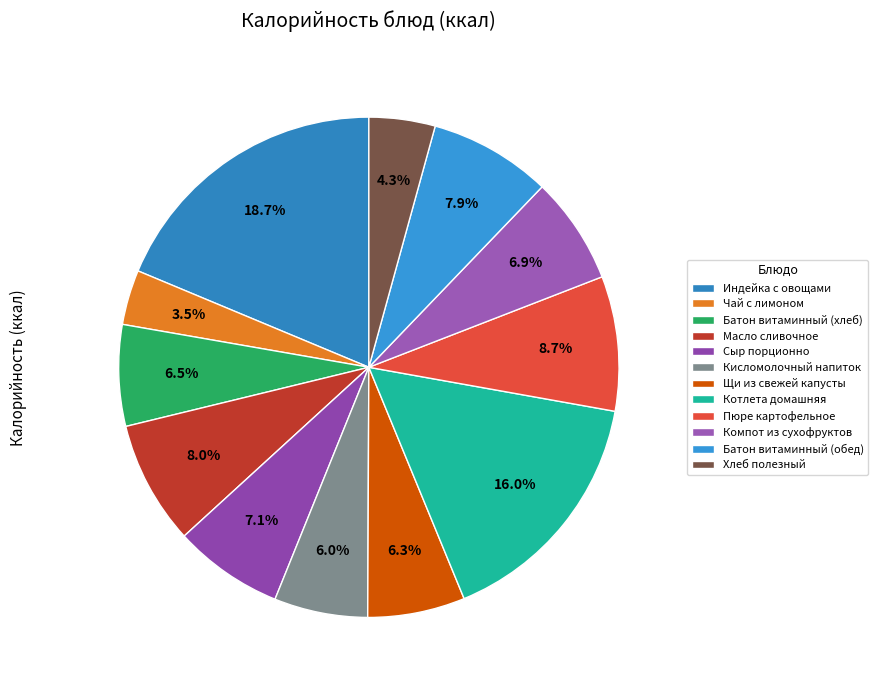

What is the ratio of the value at Батон витаминный (хлеб) to the value at Хлеб полезный?

1.5